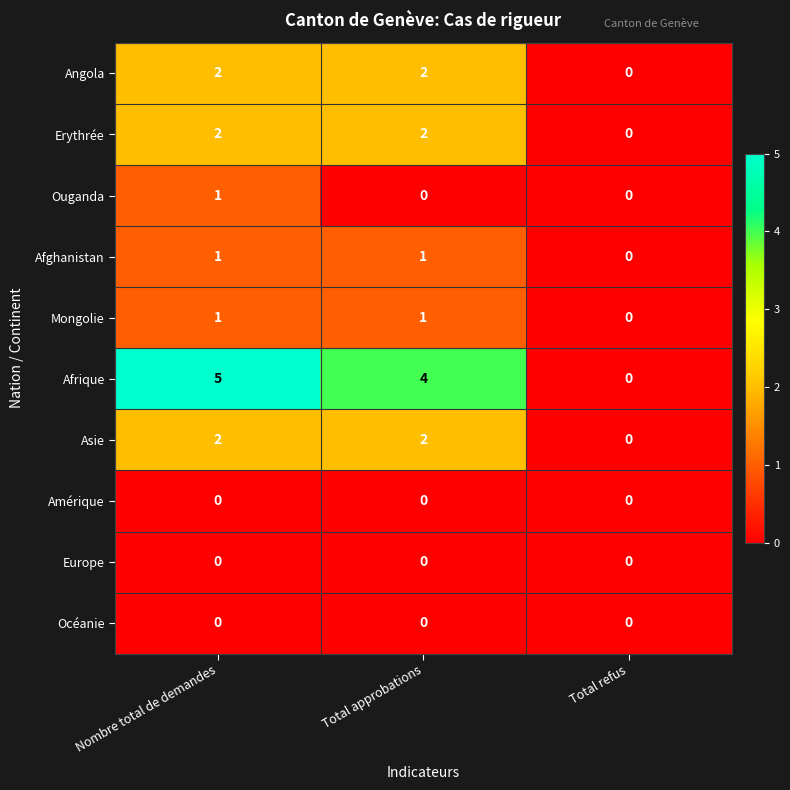

The Asie series shows 2 at Nombre total de demandes. True or false?

True